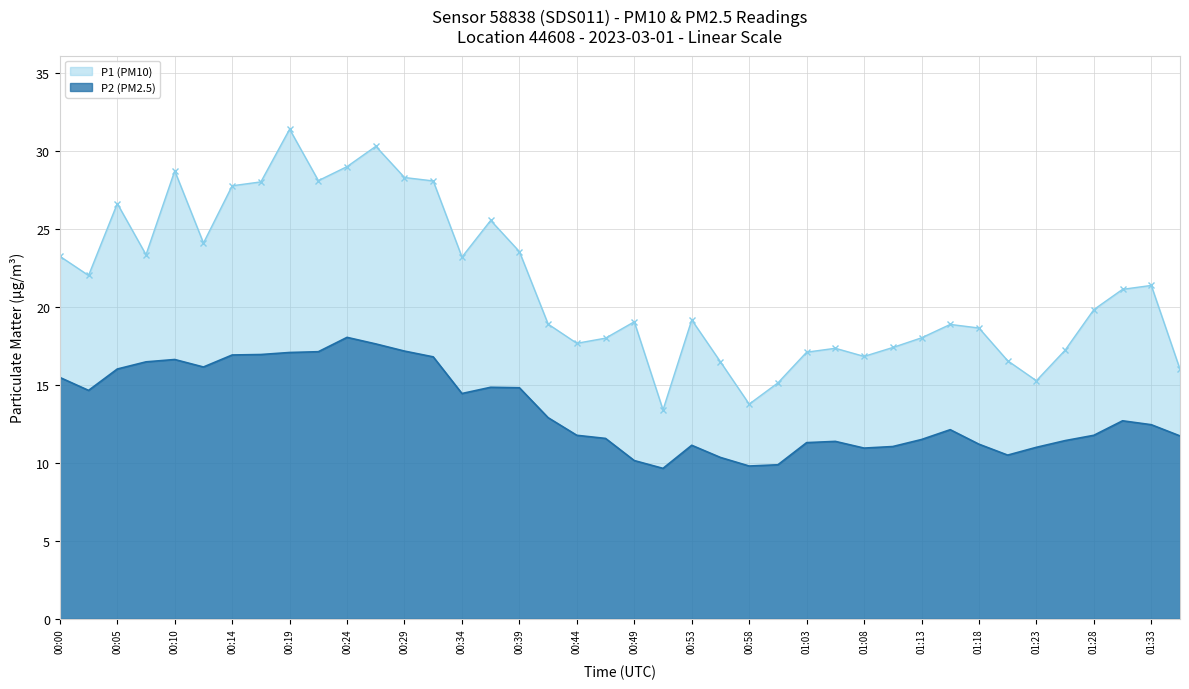

Which series changed the most between 00:53 and 01:28?

P1 (PM10)